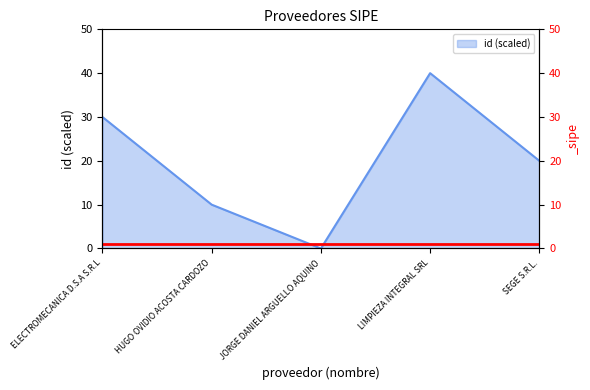

Where is the data nearest to the value 20?

SEGE S.R.L.